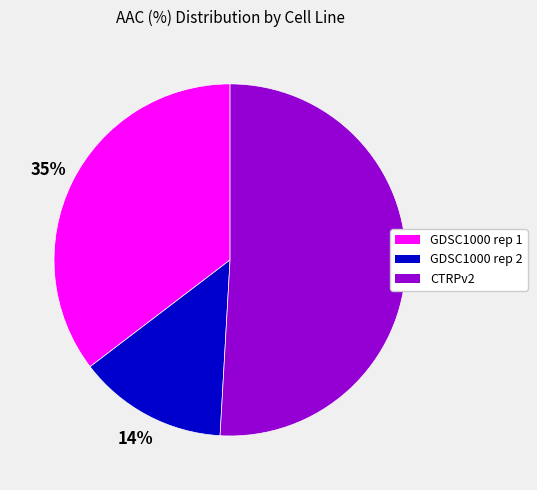

Which slice represents more than half of the pie?

CTRPv2